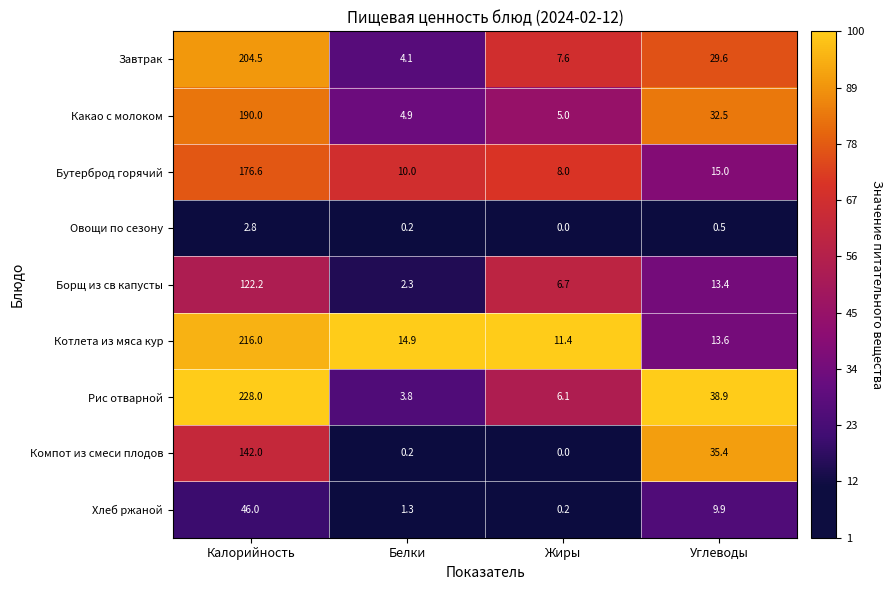

Read the Хлеб ржаной value at Белки.

1.3